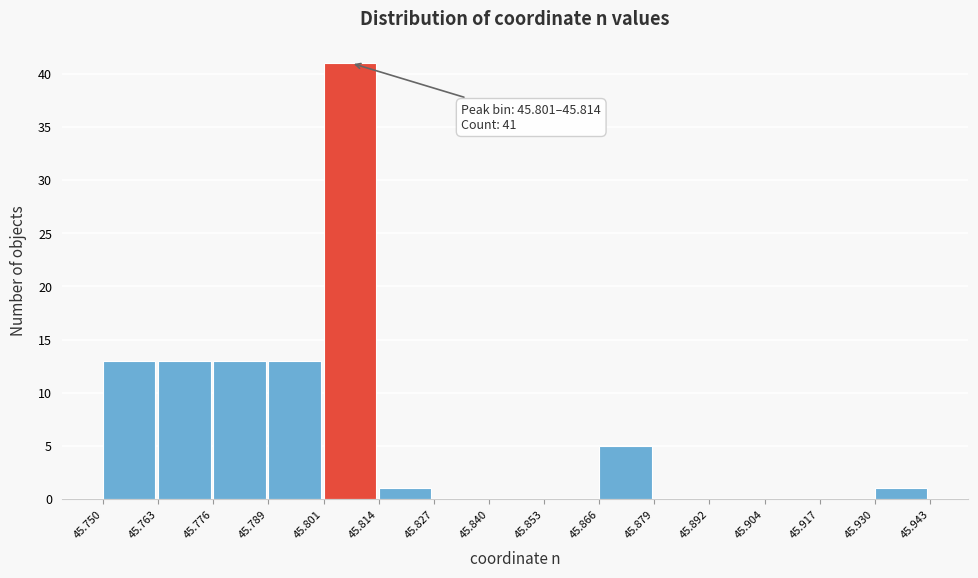

Over which range of the x-axis is the bar tallest?

45.801 to 45.814